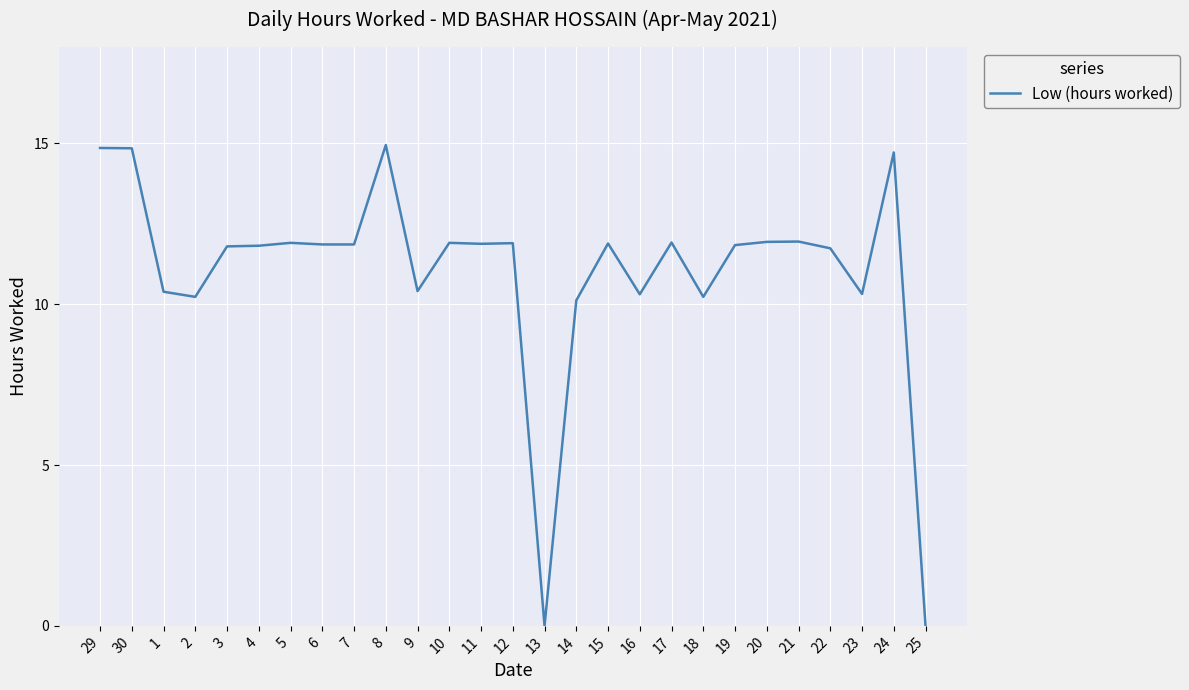

What is the sum of the values at 24 and 1?

25.1